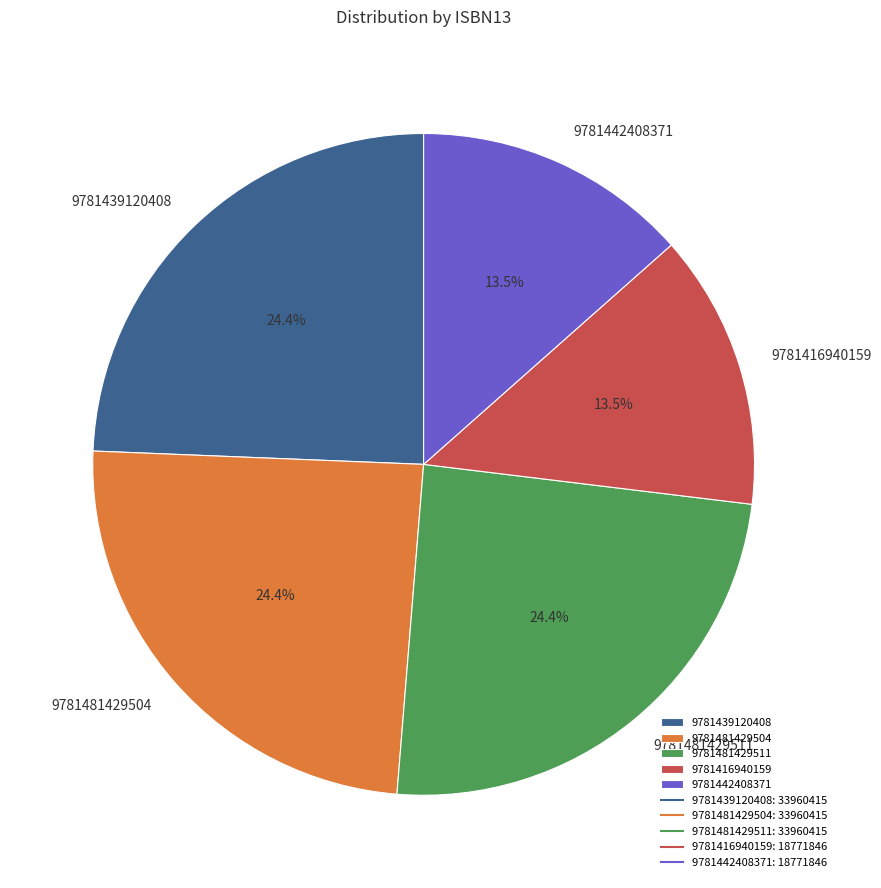

Does 9781442408371 represent more than half of the total?

No